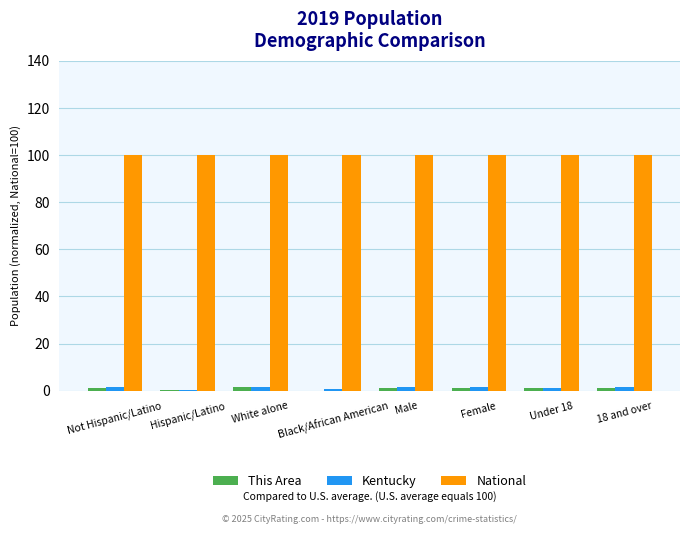

How many groups of bars are there?

8